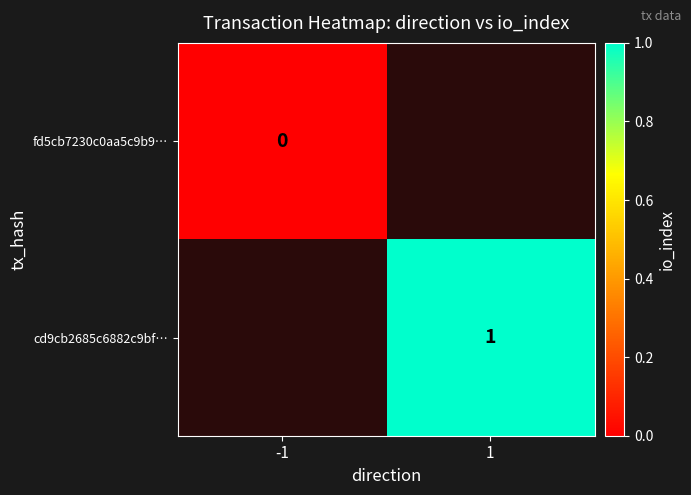

The value of cd9cb2685c6882c9bf… at 1 is 1. True or false?

True